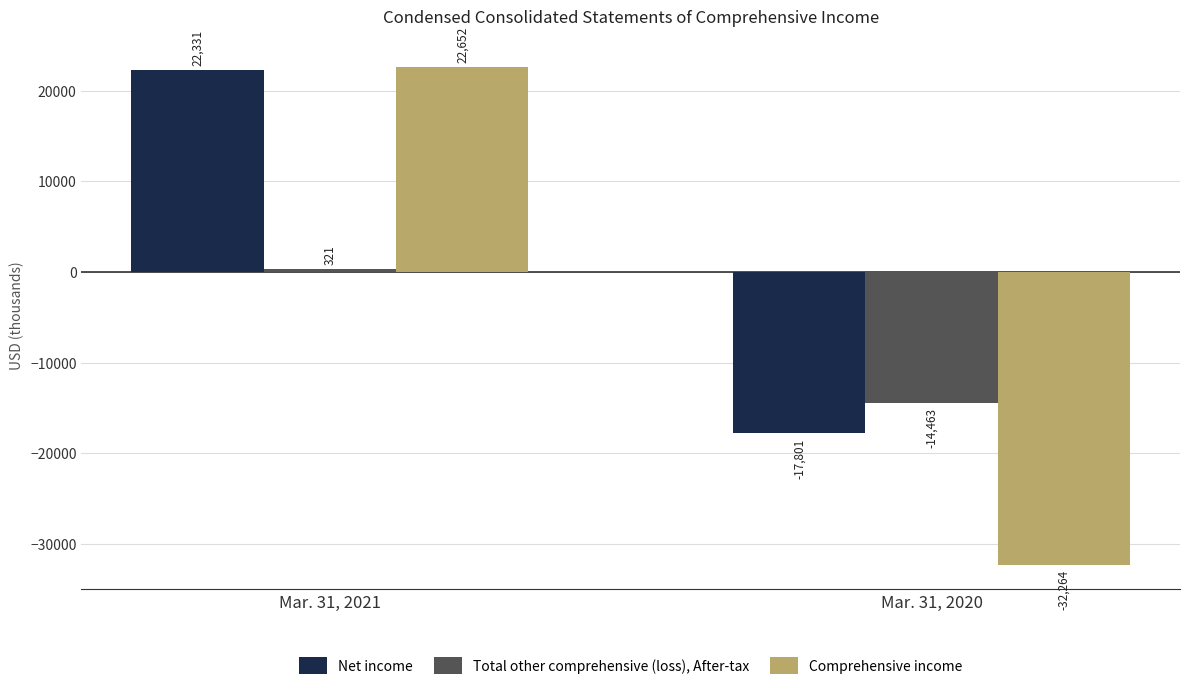

Count the number of categories in the chart.

2